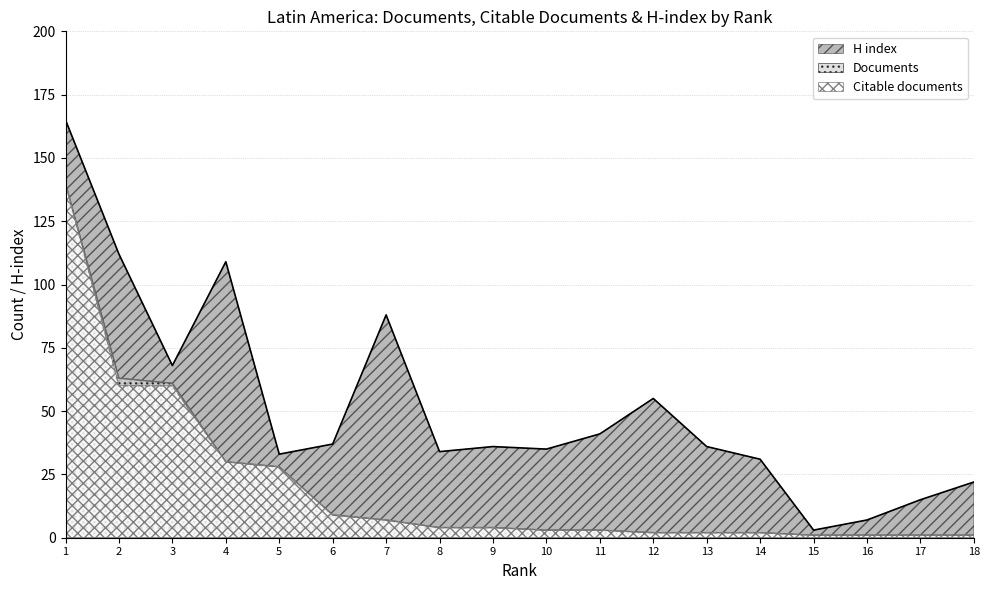

The Documents series shows 0 at 17. True or false?

False